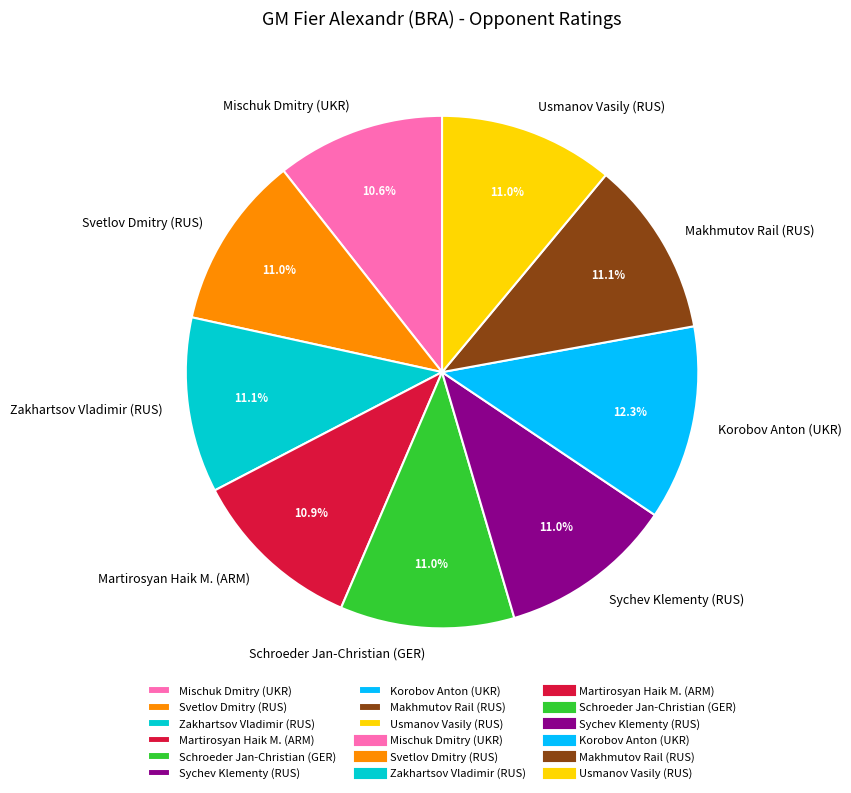

To the nearest percent, what is the average slice percentage?

11%